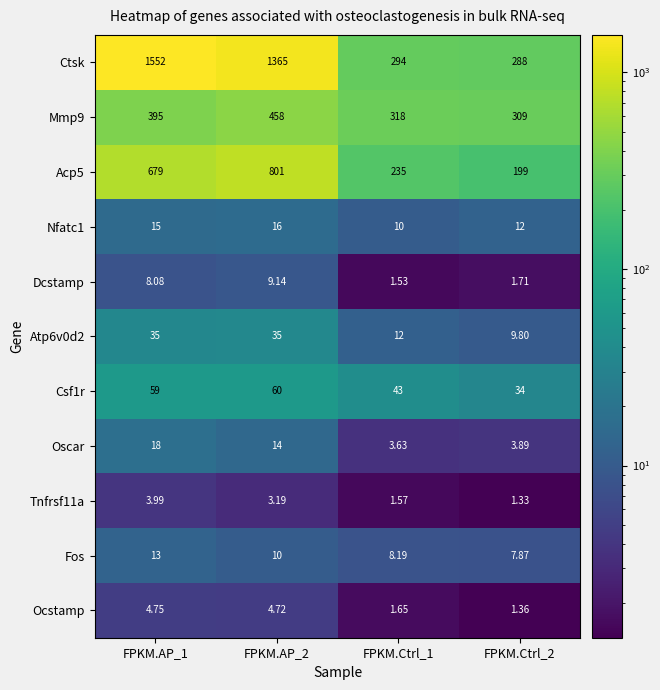

Which series changed the most between FPKM.AP_1 and FPKM.AP_2?

Ctsk